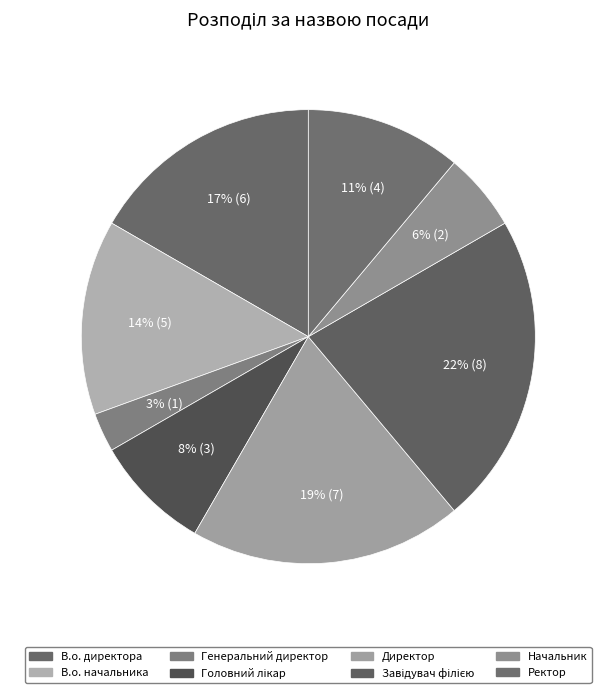

Does Начальник represent more than half of the total?

No